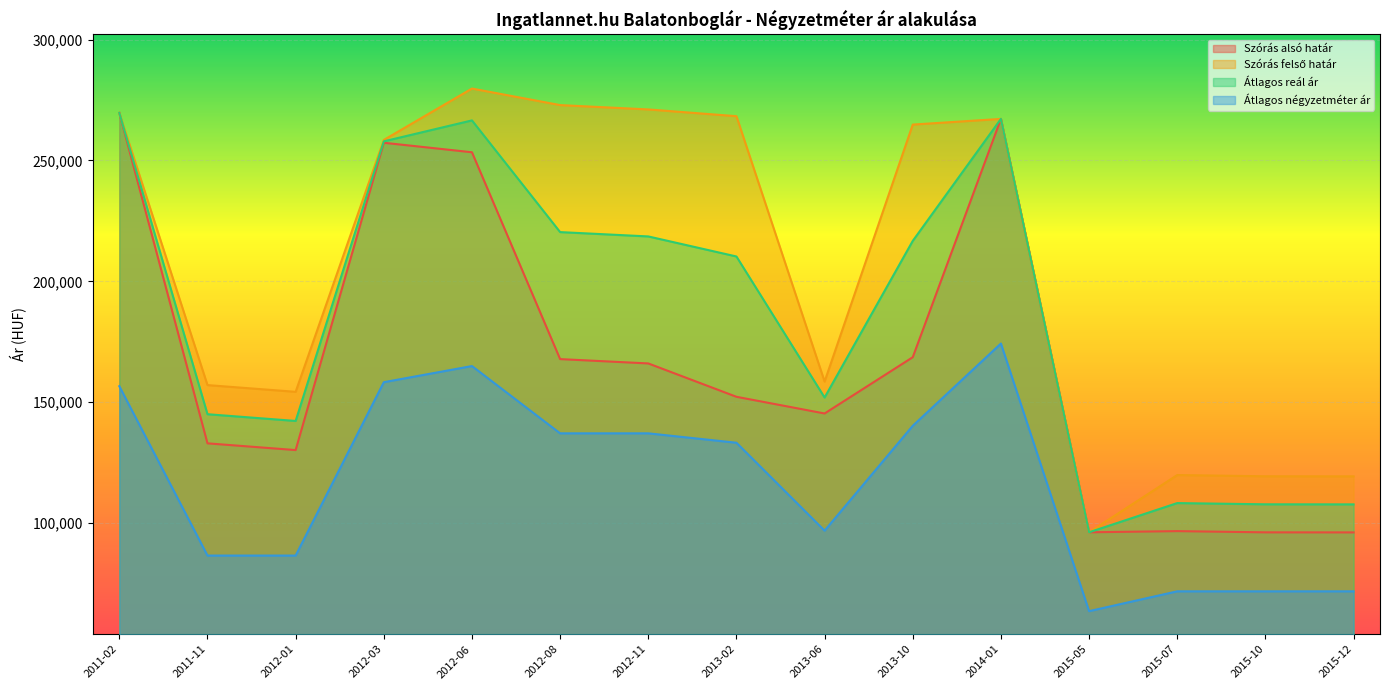

What position from the left is 2011-02?

1